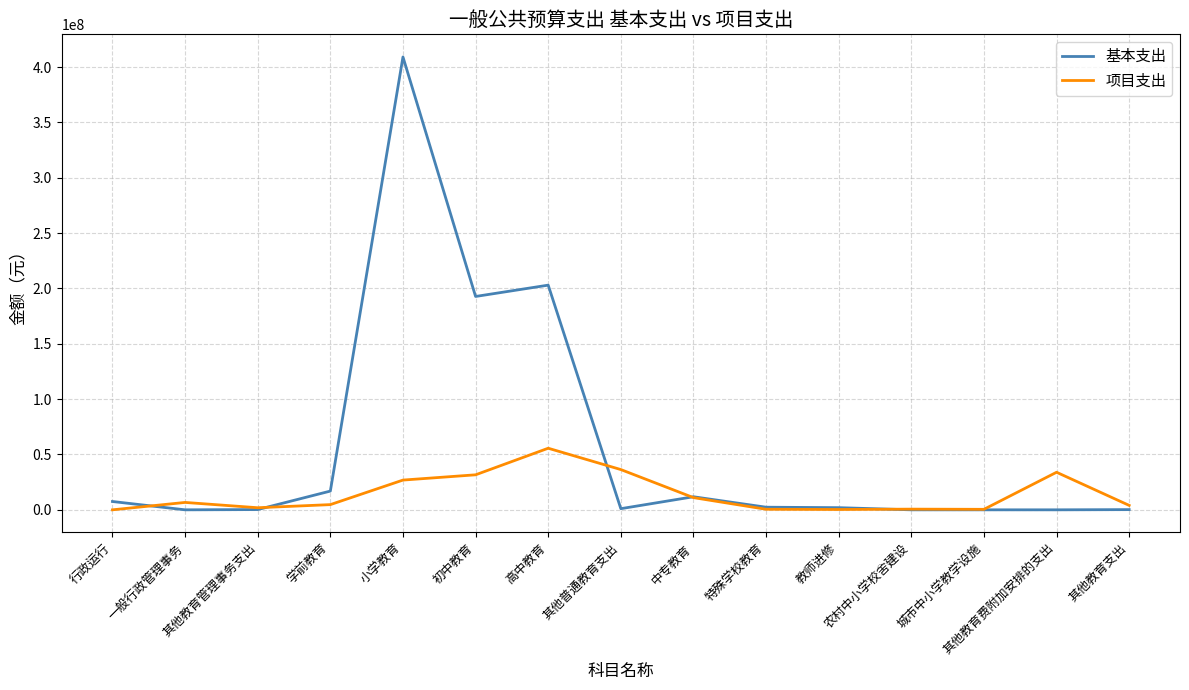

Rank the series by their maximum value, from lowest to highest.

项目支出, 基本支出